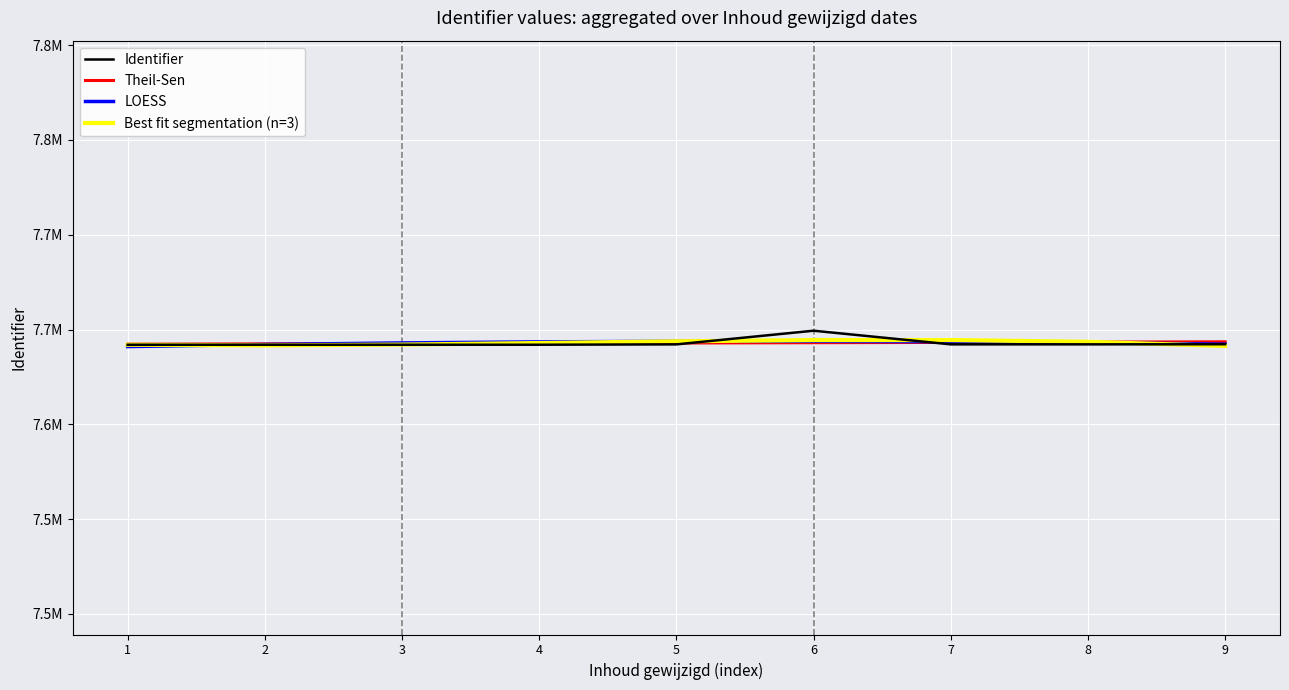

What are all the series names shown in the legend?

Identifier, Theil-Sen, LOESS, Best fit segmentation (n=3)